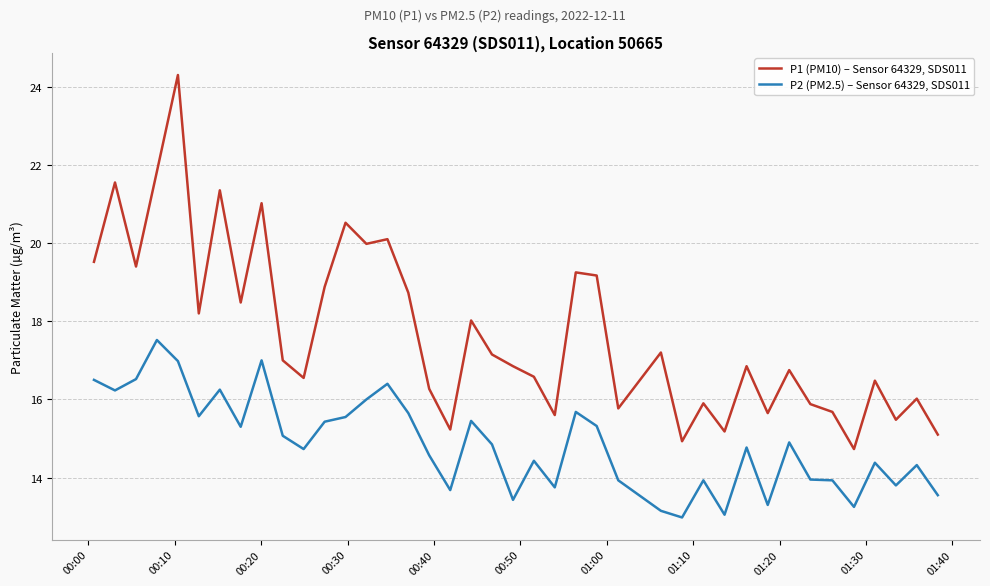

Which series has the largest total across all categories?

P1 (PM10) – Sensor 64329, SDS011